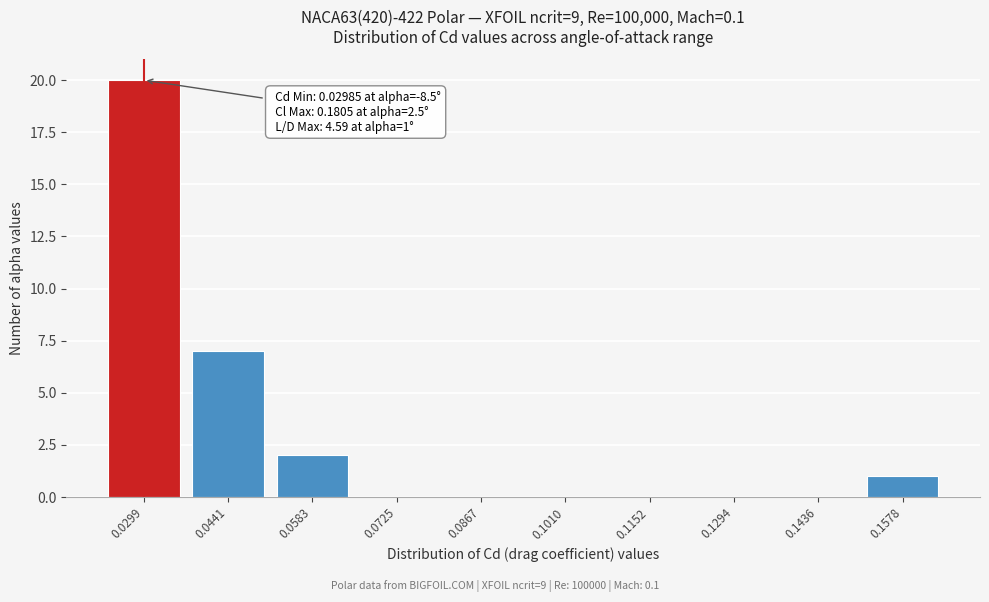

Reading right to left, transcribe all the data shown in this chart.

0.1578=1	0.1436=0	0.1294=0	0.1152=0	0.1010=0	0.0867=0	0.0725=0	0.0583=2	0.0441=7	0.0299=20